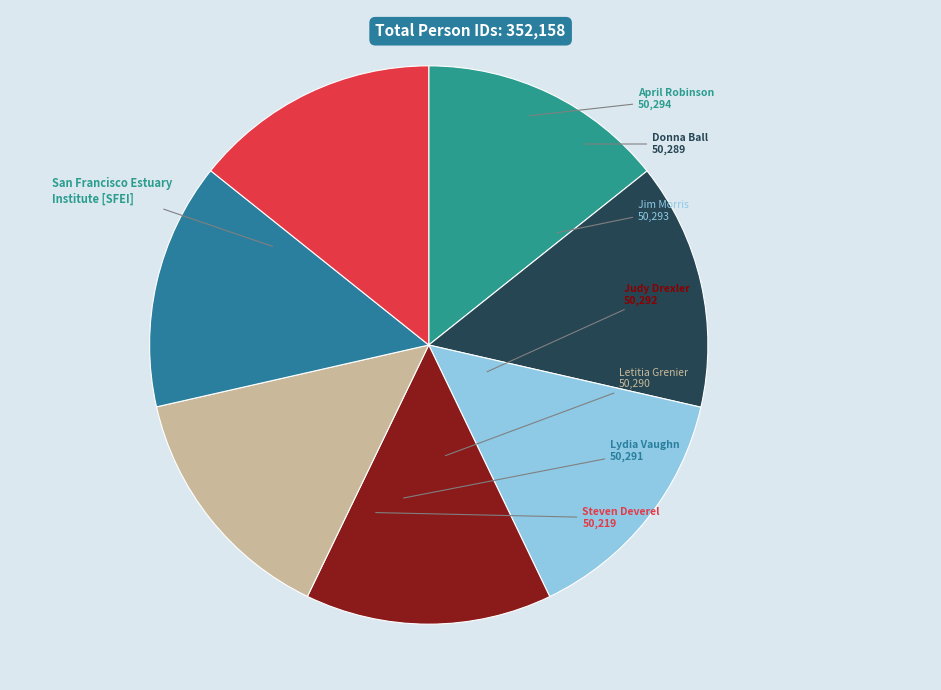

Does Steven Deverel account for over 50% of the chart?

No